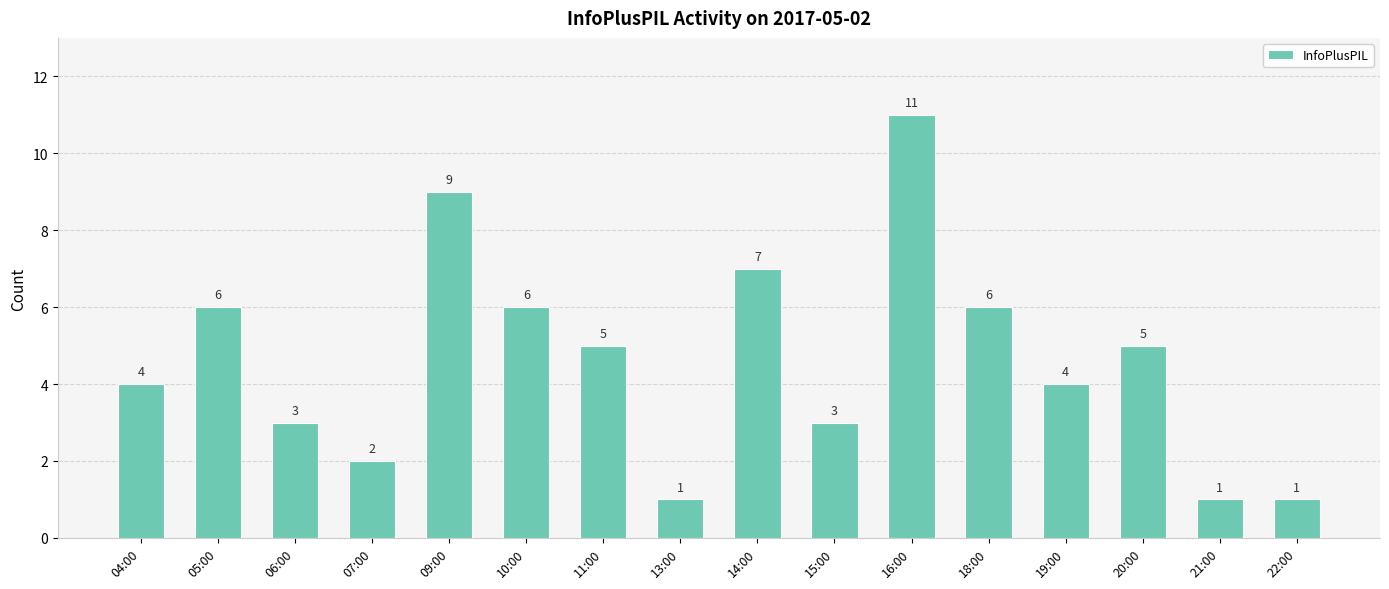

What is the label of the 12th bar from the right?

09:00